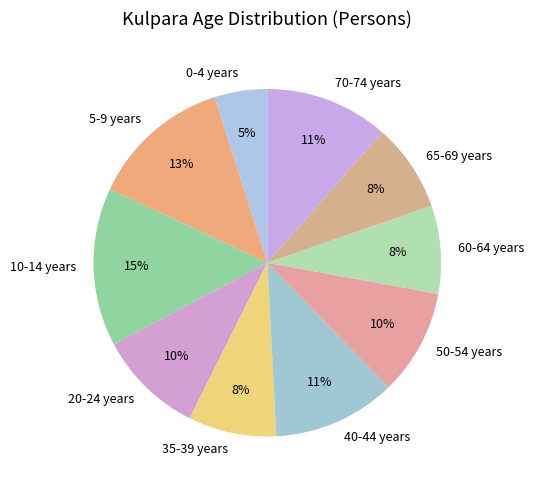

Do 20-24 years and 65-69 years together represent more than half of the pie?

No